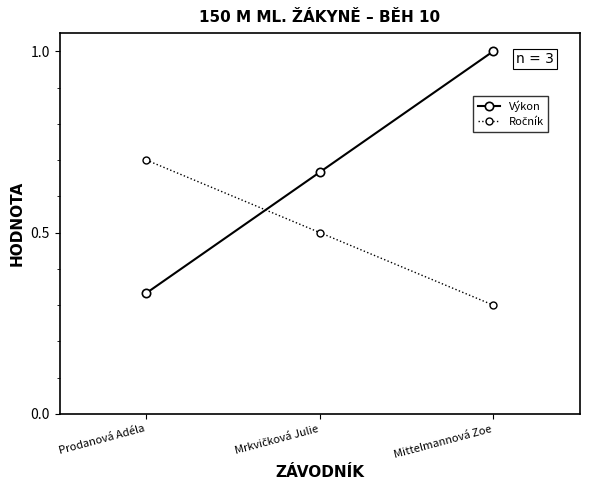

Which series changed the most between Prodanová Adéla and Mittelmannová Zoe?

Výkon